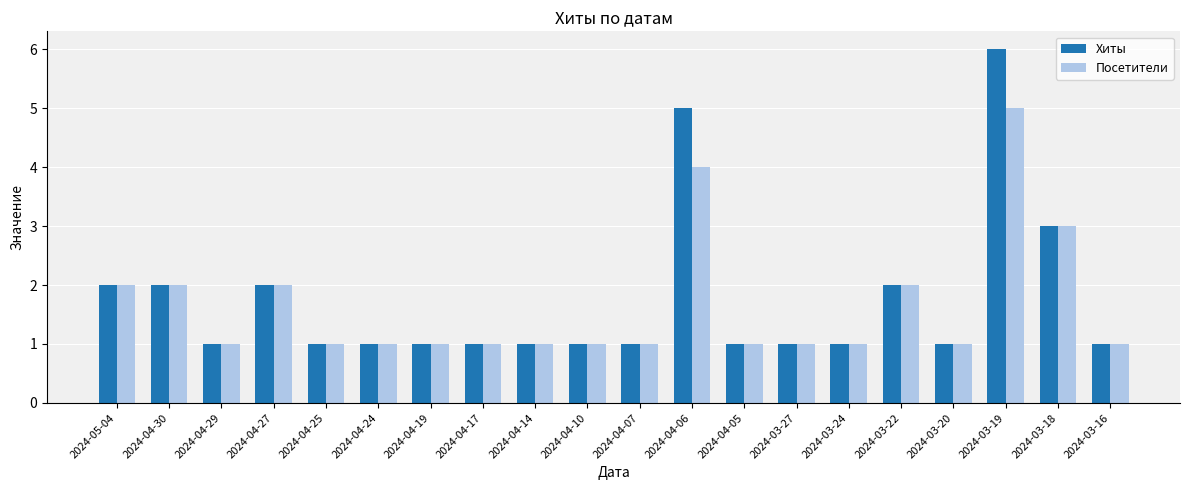

Reading right to left, what are all the values shown in this chart?

Хиты: 2024-03-16=1	2024-03-18=3	2024-03-19=6	2024-03-20=1	2024-03-22=2	2024-03-24=1	2024-03-27=1	2024-04-05=1	2024-04-06=5	2024-04-07=1	2024-04-10=1	2024-04-14=1	2024-04-17=1	2024-04-19=1	2024-04-24=1	2024-04-25=1	2024-04-27=2	2024-04-29=1	2024-04-30=2	2024-05-04=2
Посетители: 2024-03-16=1	2024-03-18=3	2024-03-19=5	2024-03-20=1	2024-03-22=2	2024-03-24=1	2024-03-27=1	2024-04-05=1	2024-04-06=4	2024-04-07=1	2024-04-10=1	2024-04-14=1	2024-04-17=1	2024-04-19=1	2024-04-24=1	2024-04-25=1	2024-04-27=2	2024-04-29=1	2024-04-30=2	2024-05-04=2